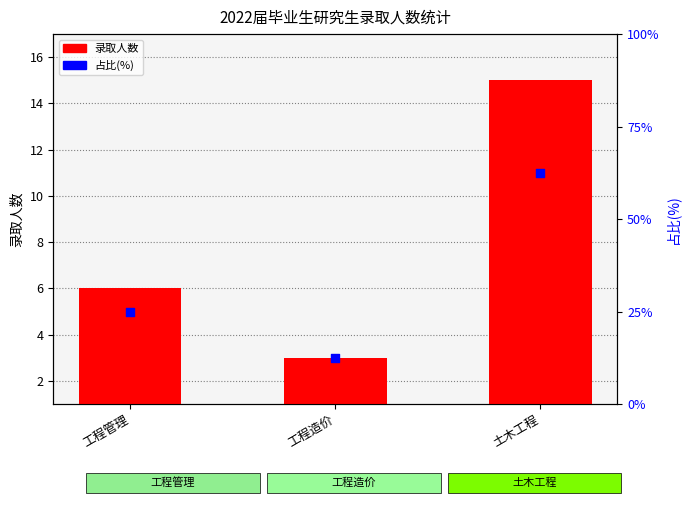

What are all the series names shown in the legend?

录取人数, 占比(%)